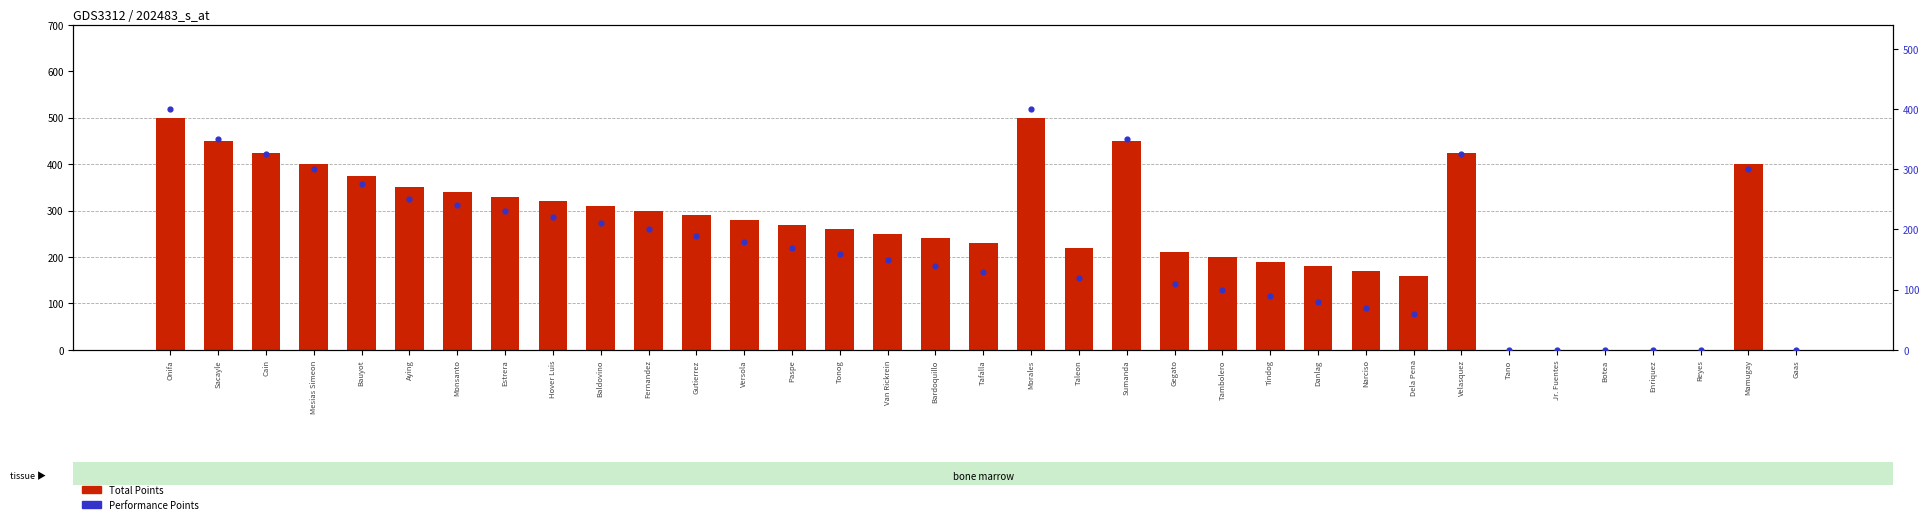

At which category is the sum across all series the highest?

Onifa